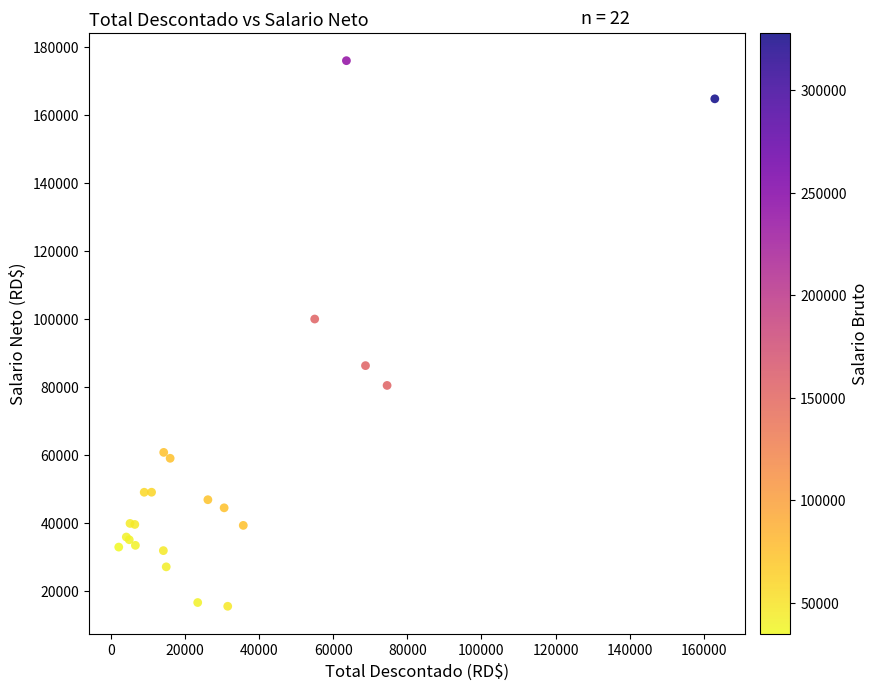

What Y value in the scatter plot is closest to 95760?

100009.2